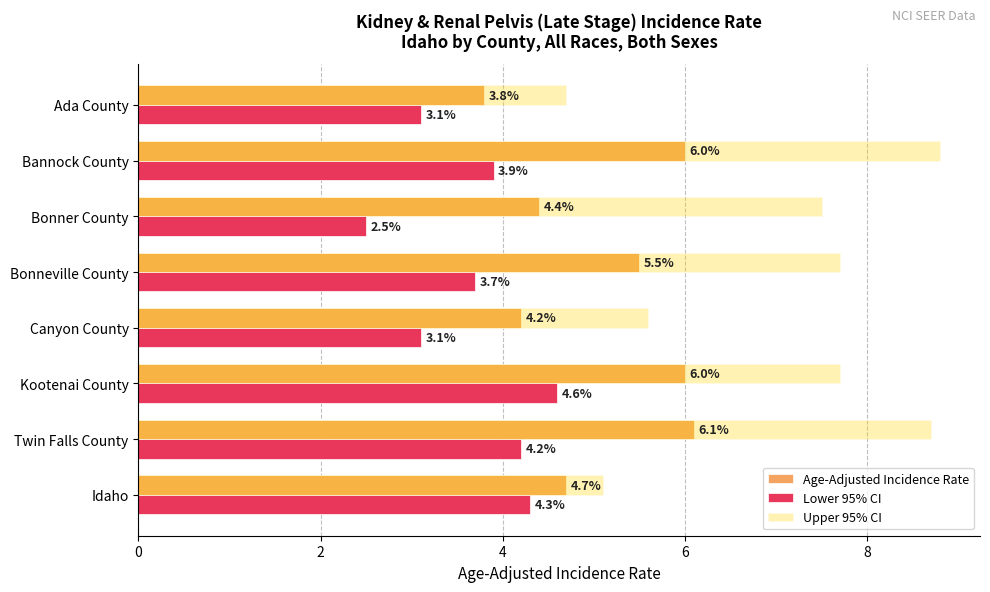

The value of Lower 95% CI at Bonner County is 2.5. True or false?

True